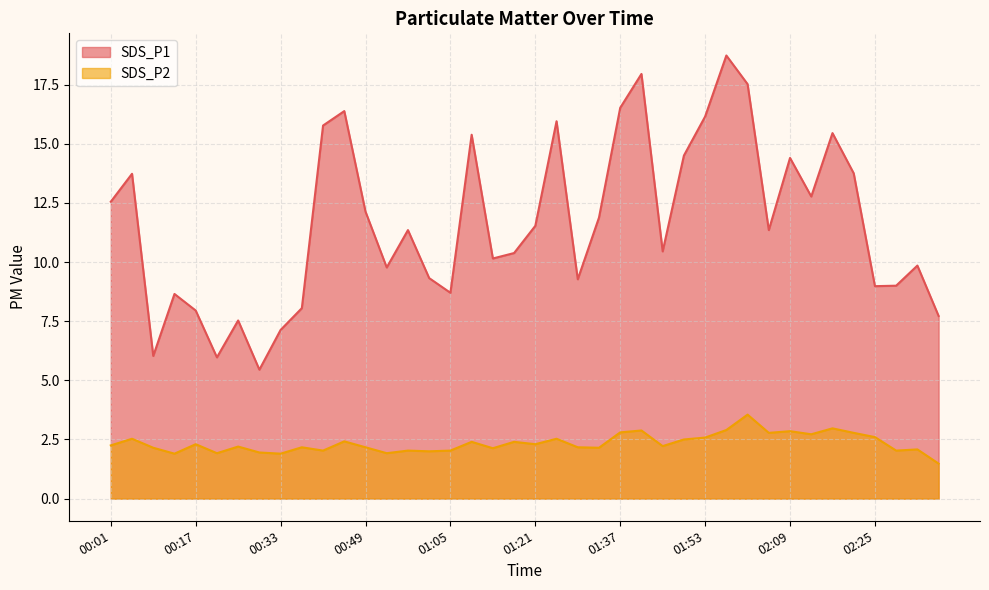

What is the sum of the SDS_P2 values at 00:37 and 00:49?

4.3